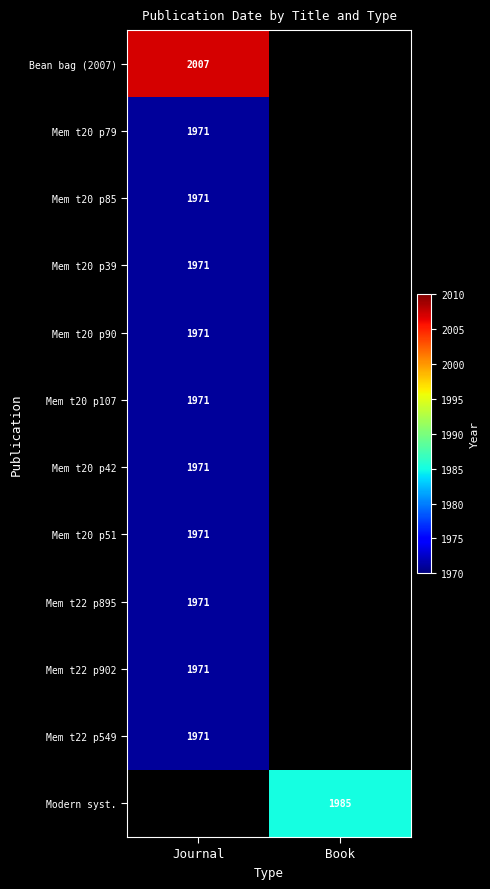

The Mem t20 p51 series shows 1971 at Journal. True or false?

True